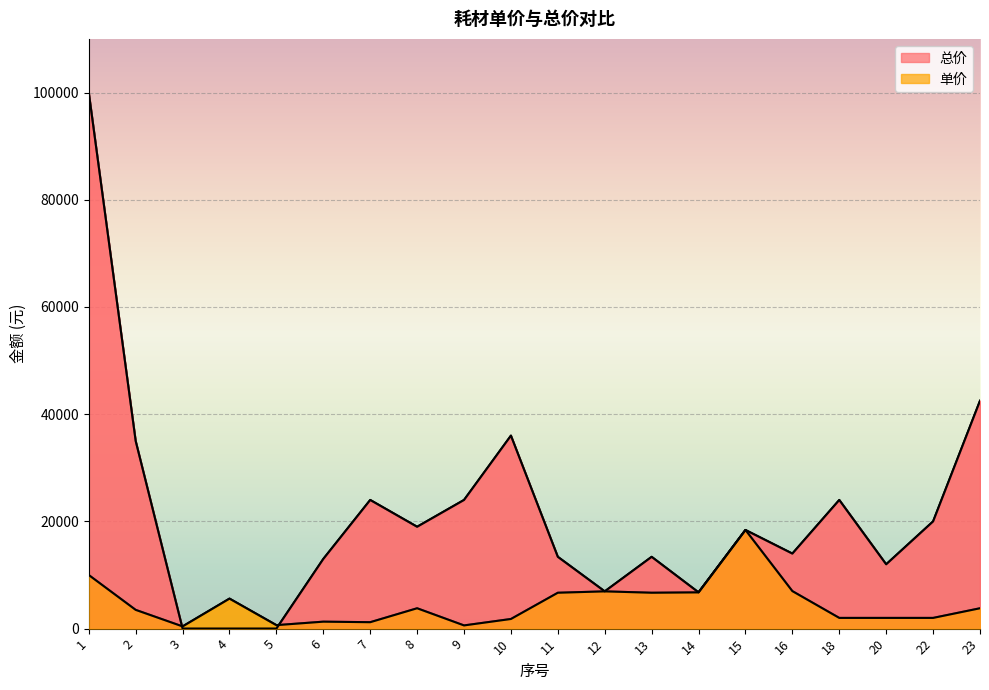

What is the difference between the maximum and second lowest values in the 总价 series?

100000.0